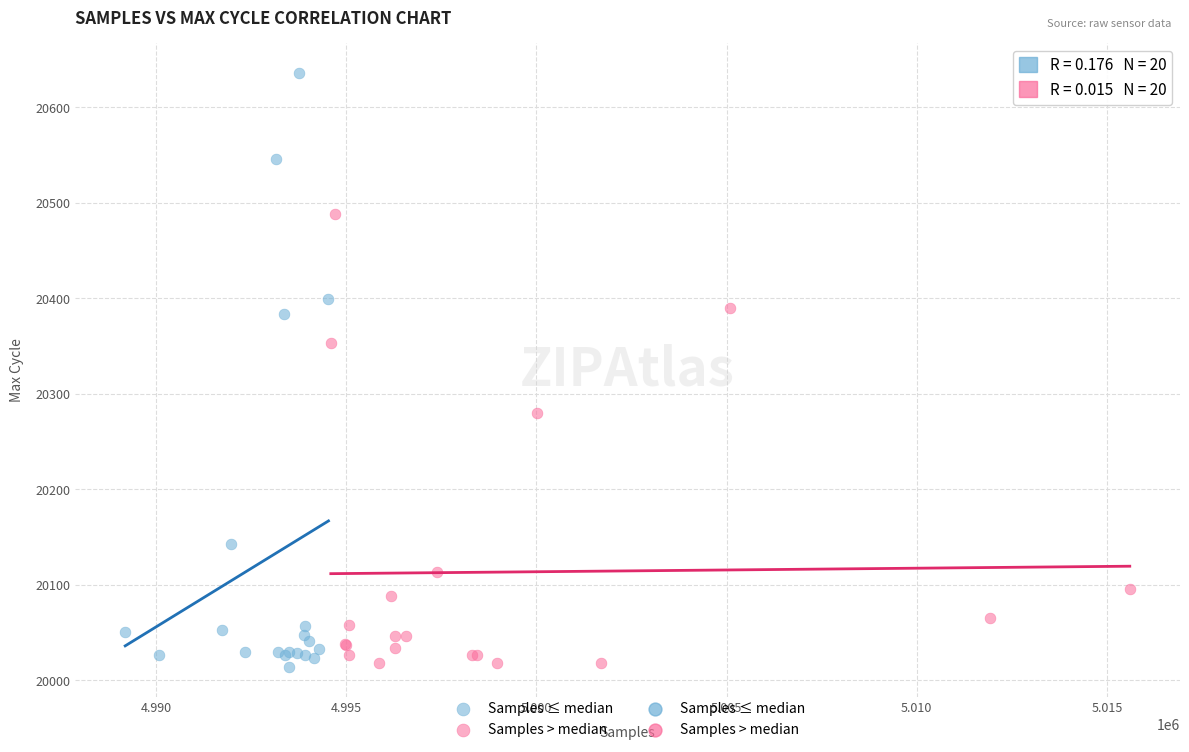

Which series reaches the maximum Y coordinate?

Samples ≤ median